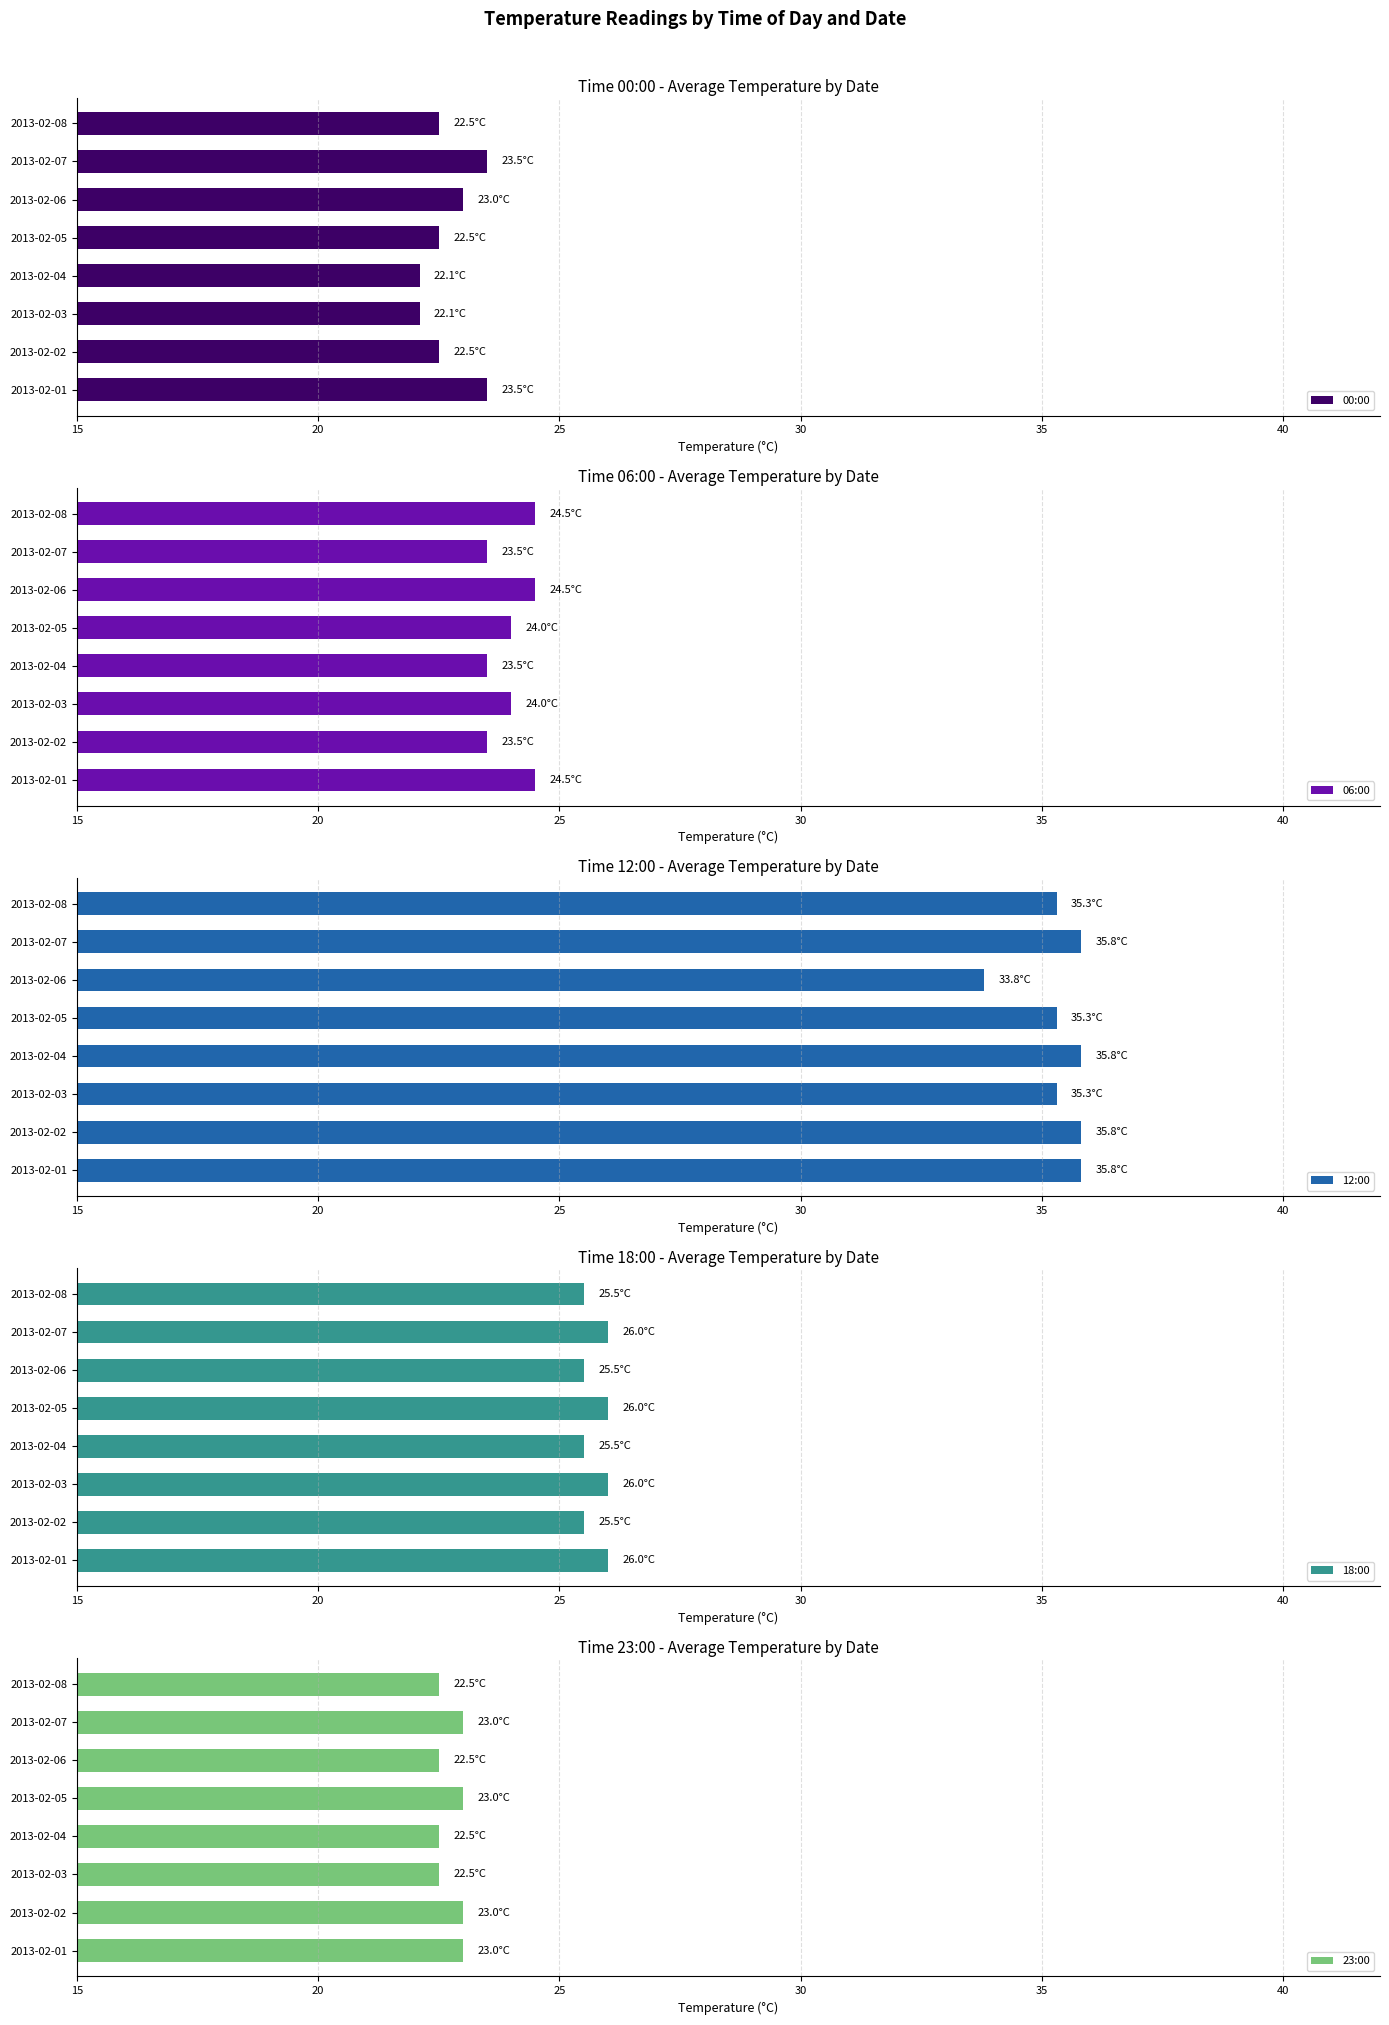

True or false: 00:00 has a value of 32.9 at 2013-02-07.

False